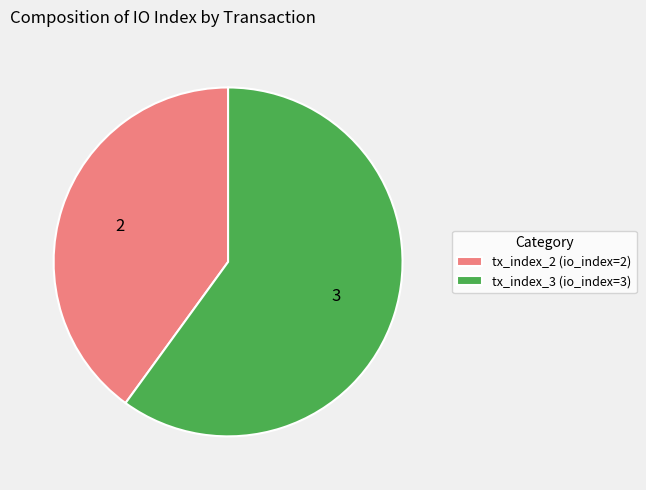

Rank the categories by value from lowest to highest.

tx_index_2, tx_index_3